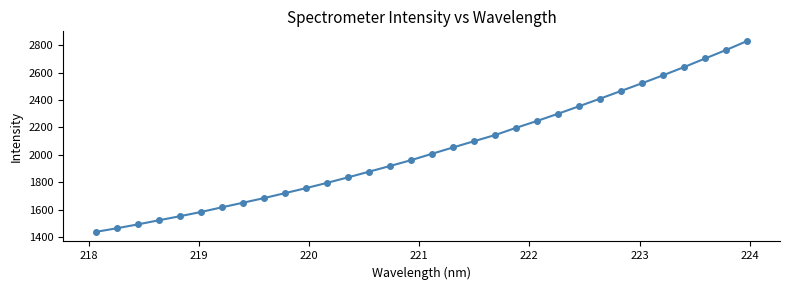

How many lines are shown in the chart?

1